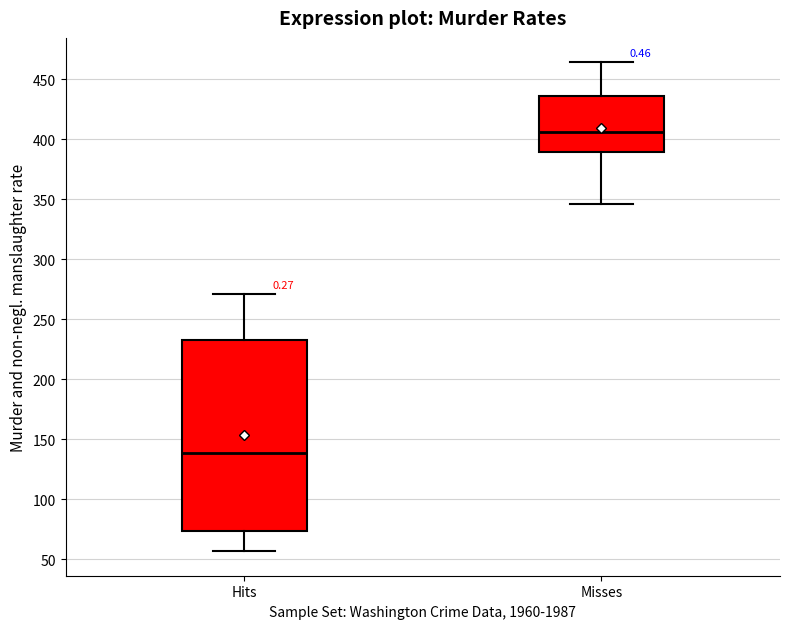

Which box's median line is the highest?

Misses